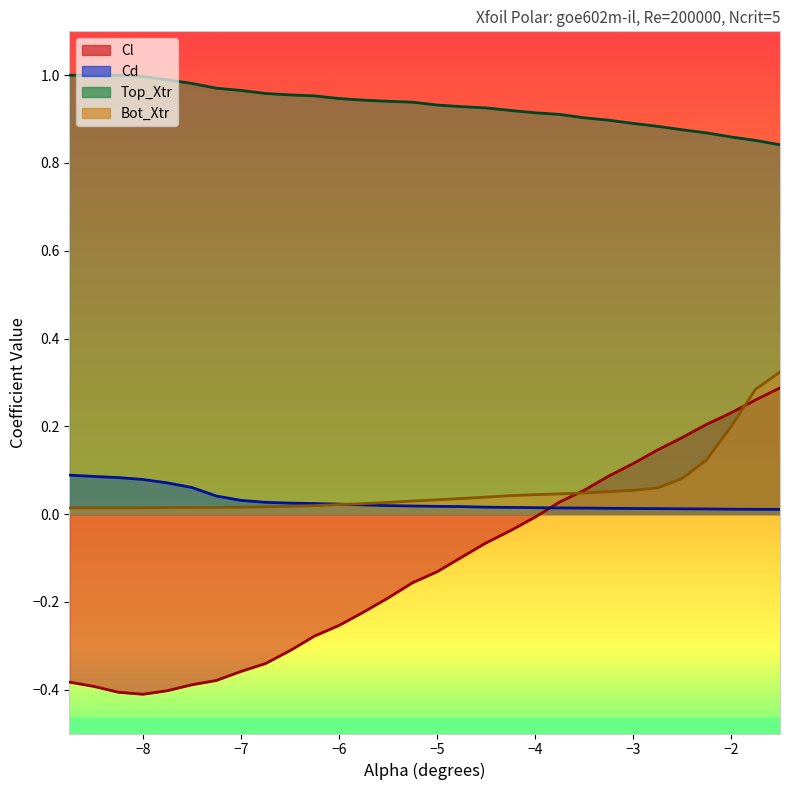

Which series has the largest range (max minus min)?

Cl